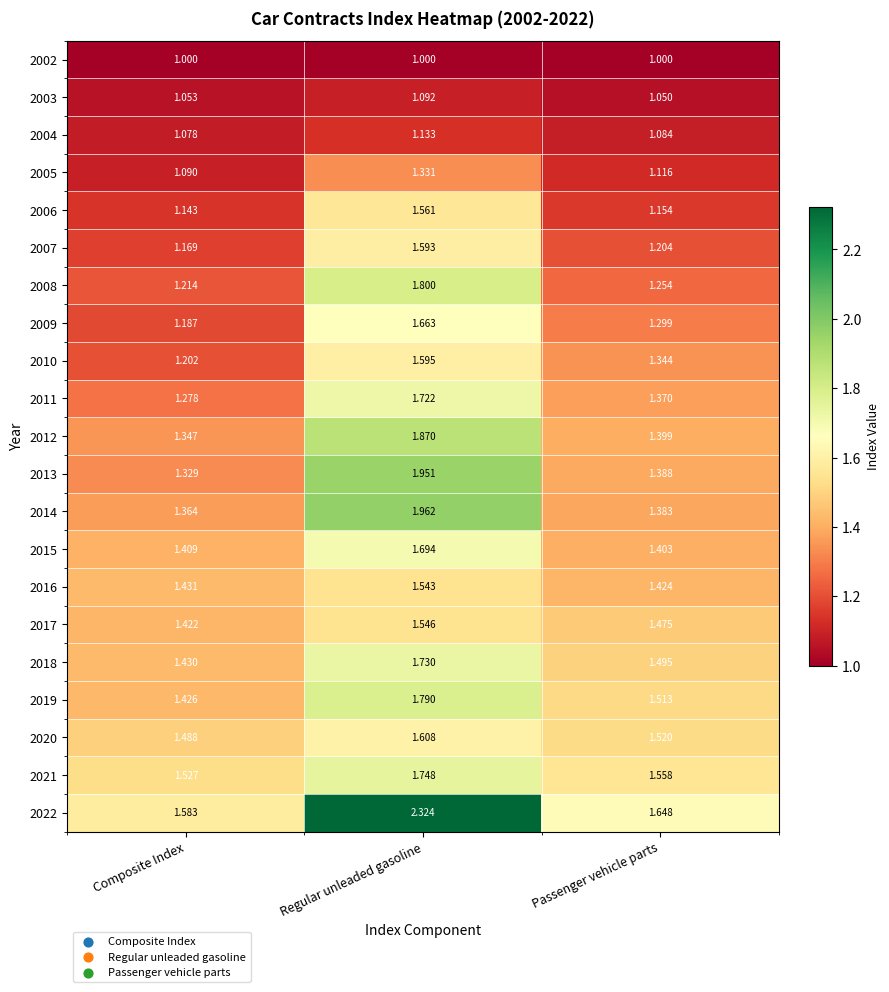

At Passenger vehicle parts, list the series in order from largest to smallest.

2022, 2021, 2020, 2019, 2018, 2017, 2016, 2015, 2012, 2013, 2014, 2011, 2010, 2009, 2008, 2007, 2006, 2005, 2004, 2003, 2002